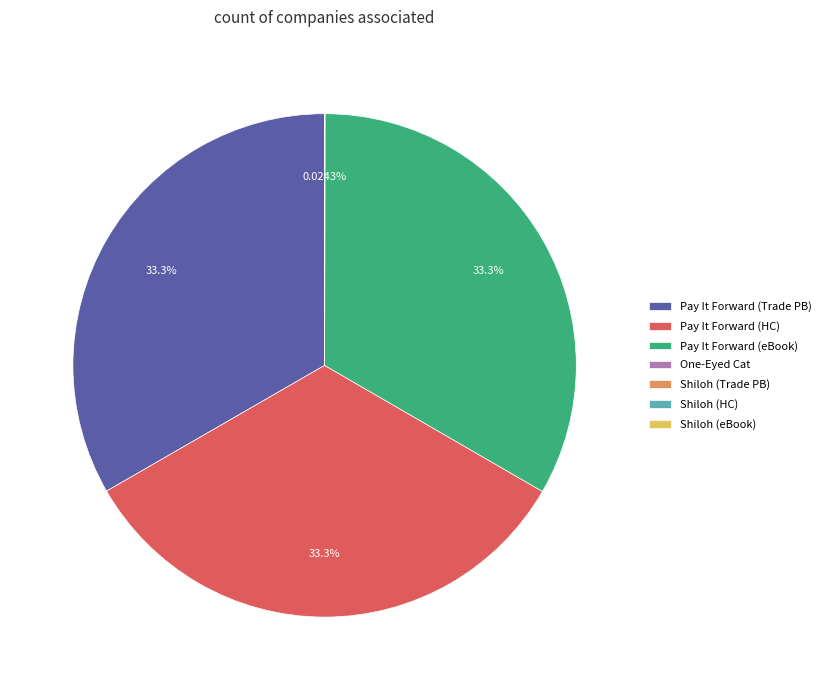

Does any single category account for the majority?

No